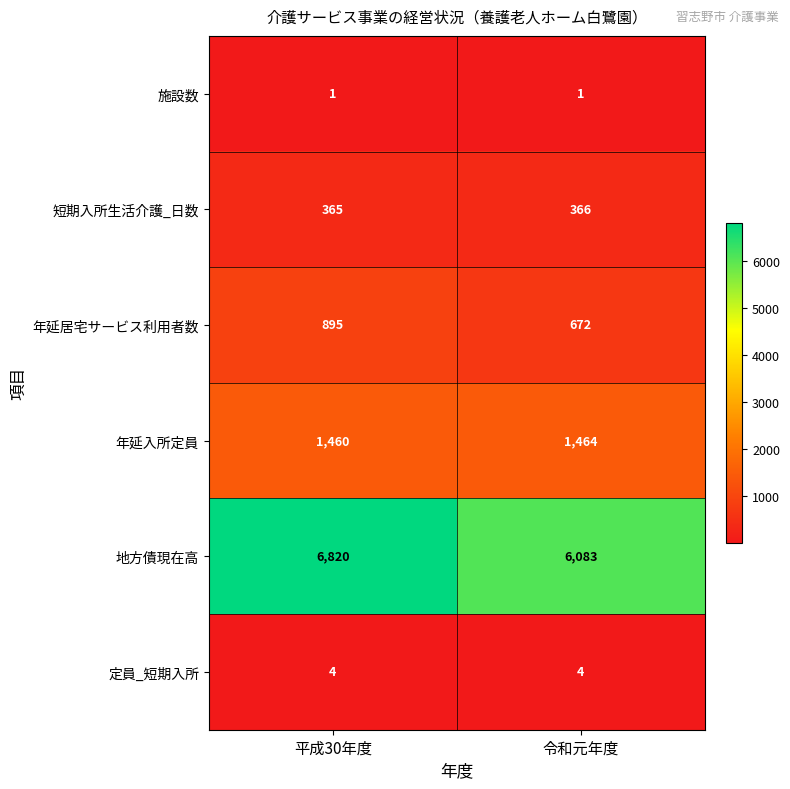

Is it true that 定員_短期入所 equals 4 at 令和元年度?

True